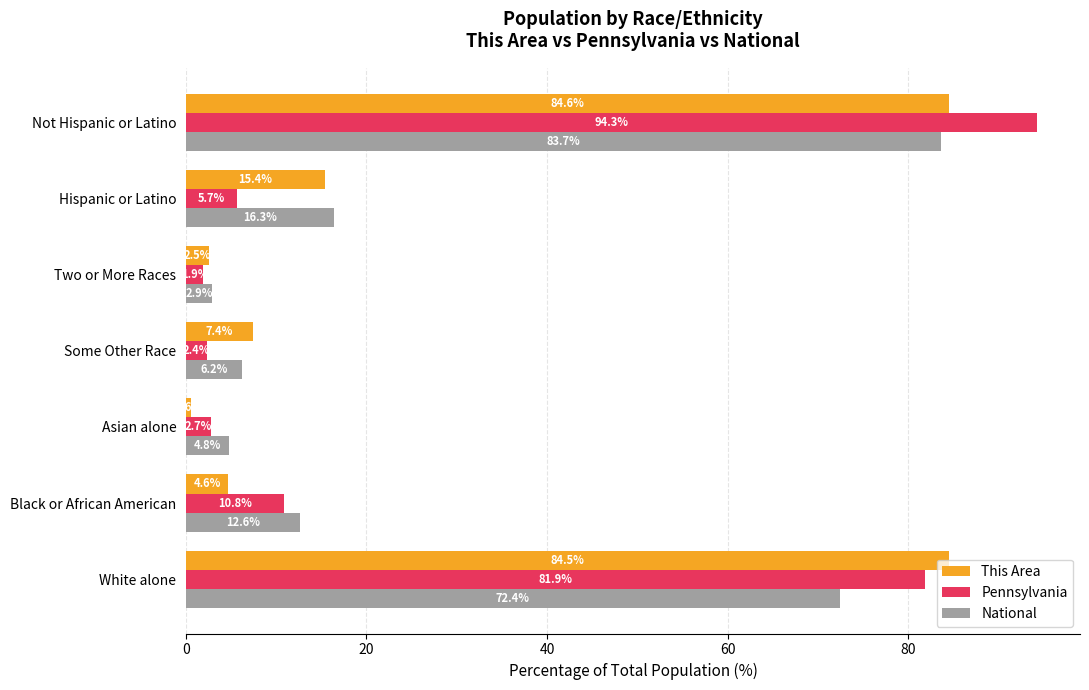

At which label is This Area closest to 42?

Hispanic or Latino